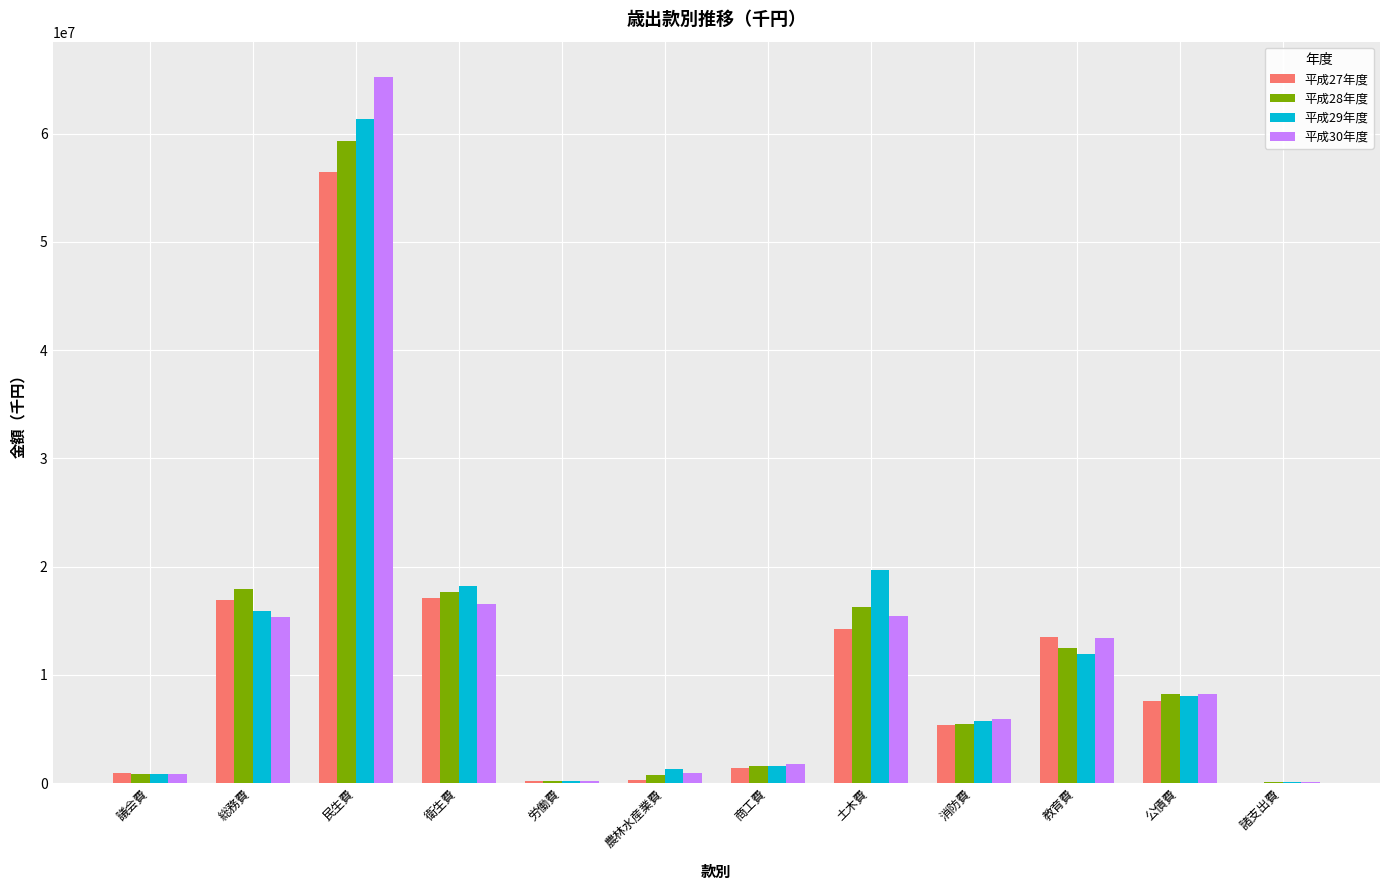

At which category does the chart reach its peak across all series?

民生費